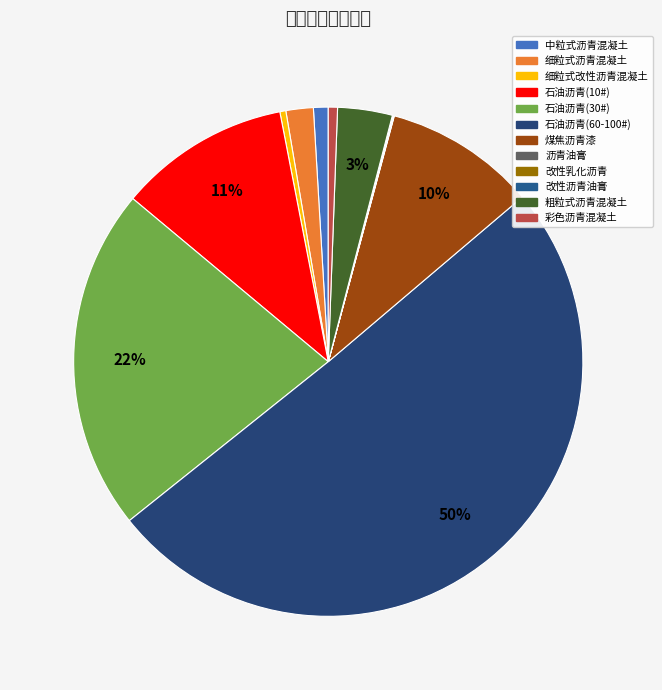

Rank the categories by value from highest to lowest.

石油沥青(60-100#), 石油沥青(30#), 石油沥青(10#), 煤焦沥青漆, 粗粒式沥青混凝土, 细粒式沥青混凝土, 中粒式沥青混凝土, 彩色沥青混凝土, 细粒式改性沥青混凝土, 改性沥青油膏, 沥青油膏, 改性乳化沥青